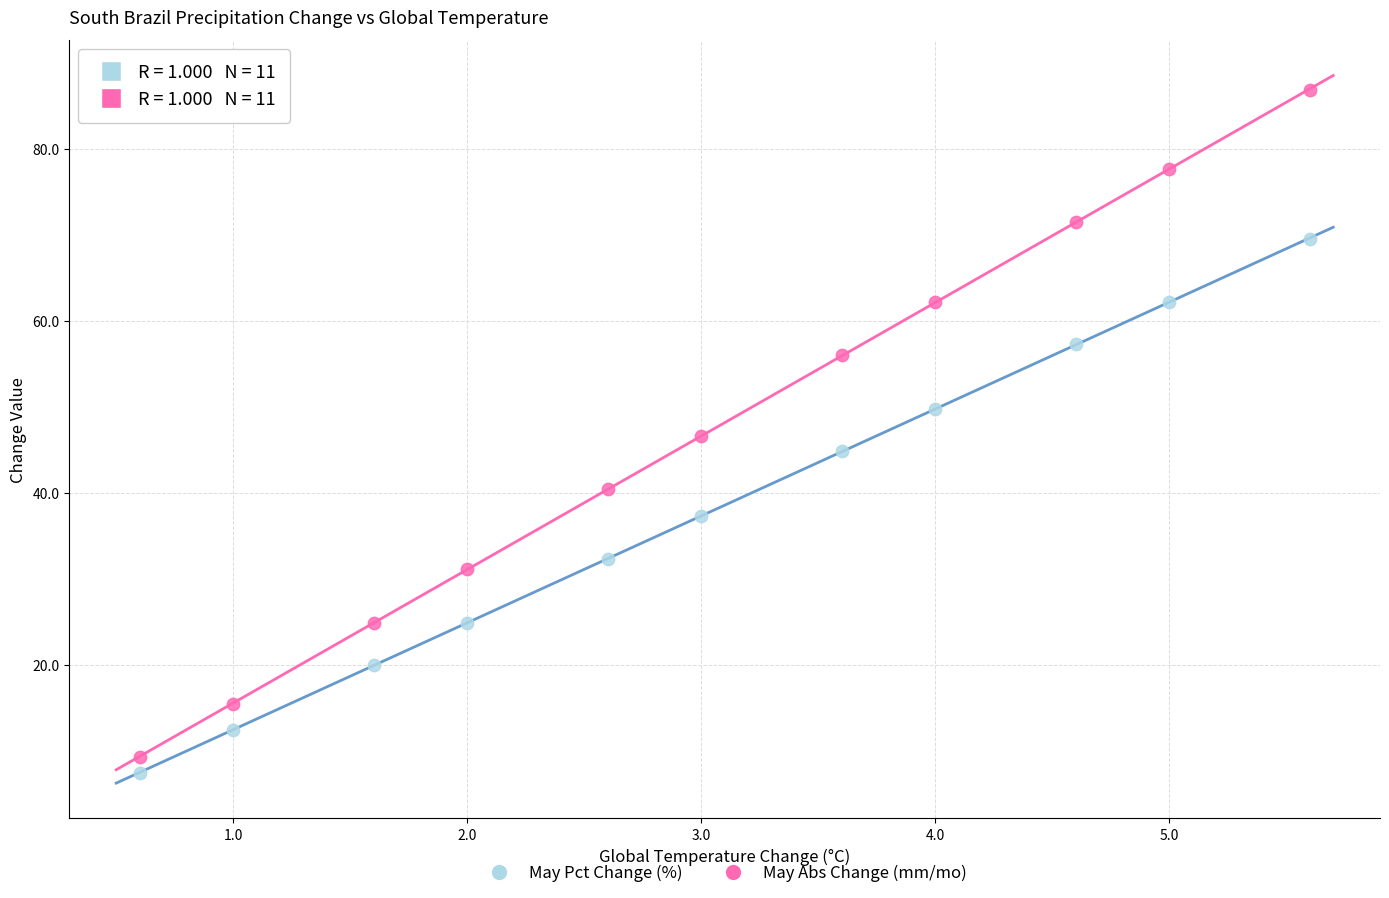

Across all data points, what is the range of X values (max minus min)?

5.0